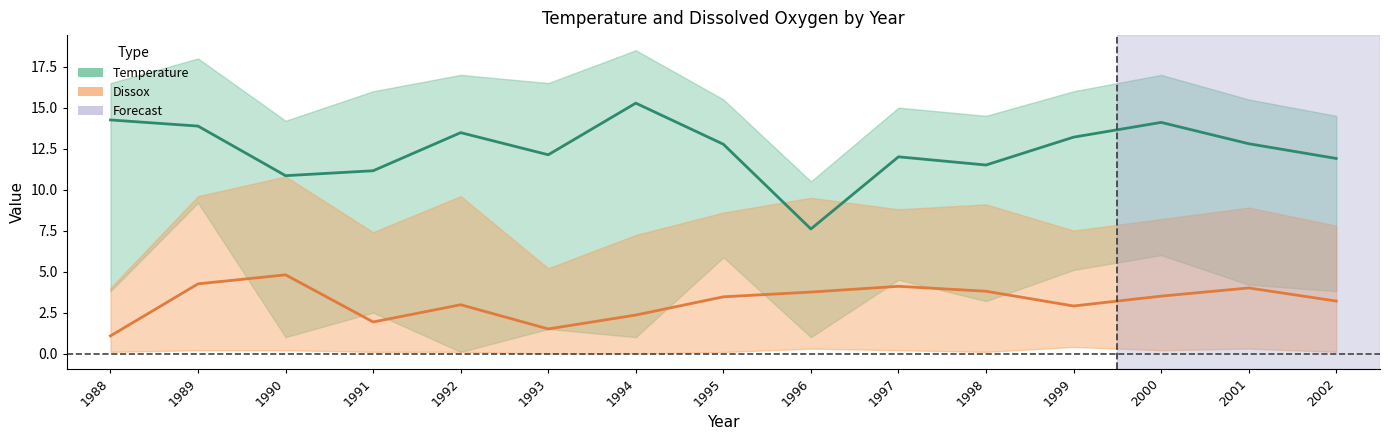

Which series has the largest total across all categories?

Temperature_upper